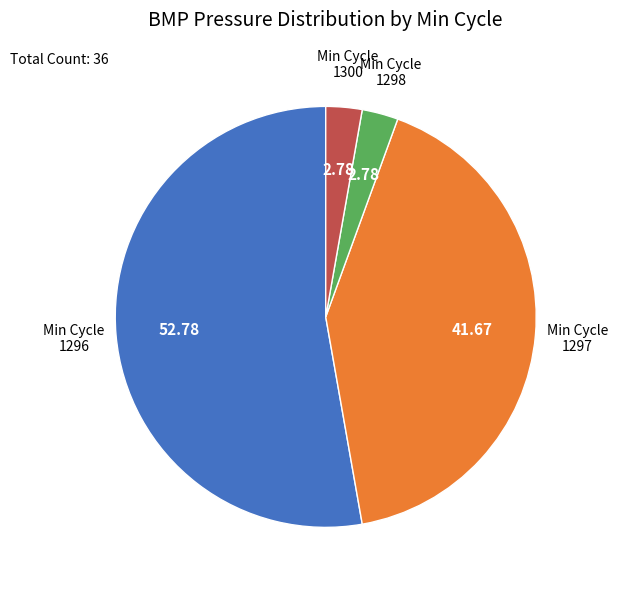

Does any single category account for the majority?

Yes